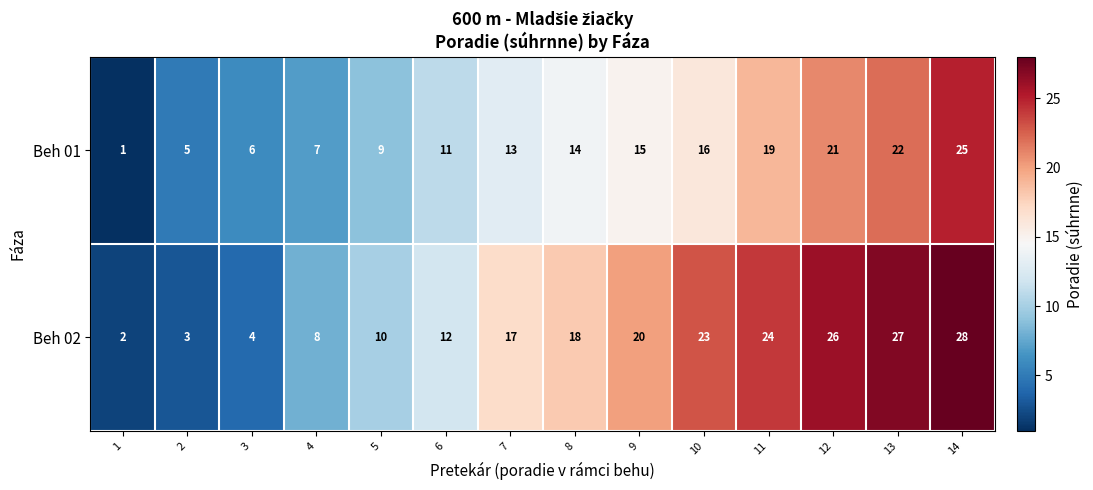

List the series in order of their overall mean, highest first.

Beh 02, Beh 01